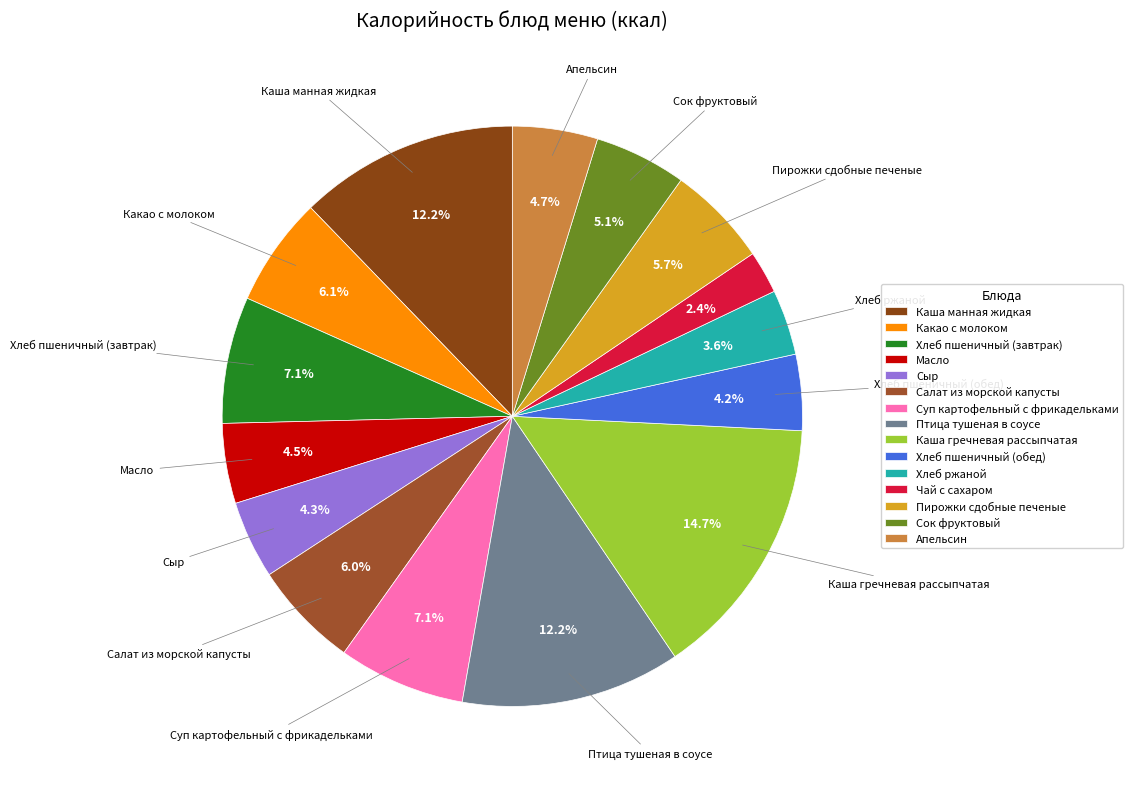

Rank the categories by value from highest to lowest.

Каша гречневая рассыпчатая, Птица тушеная в соусе, Каша манная жидкая, Суп картофельный с фрикадельками, Хлеб пшеничный (завтрак), Какао с молоком, Салат из морской капусты, Пирожки сдобные печеные, Сок фруктовый, Апельсин, Масло, Сыр, Хлеб пшеничный (обед), Хлеб ржаной, Чай с сахаром